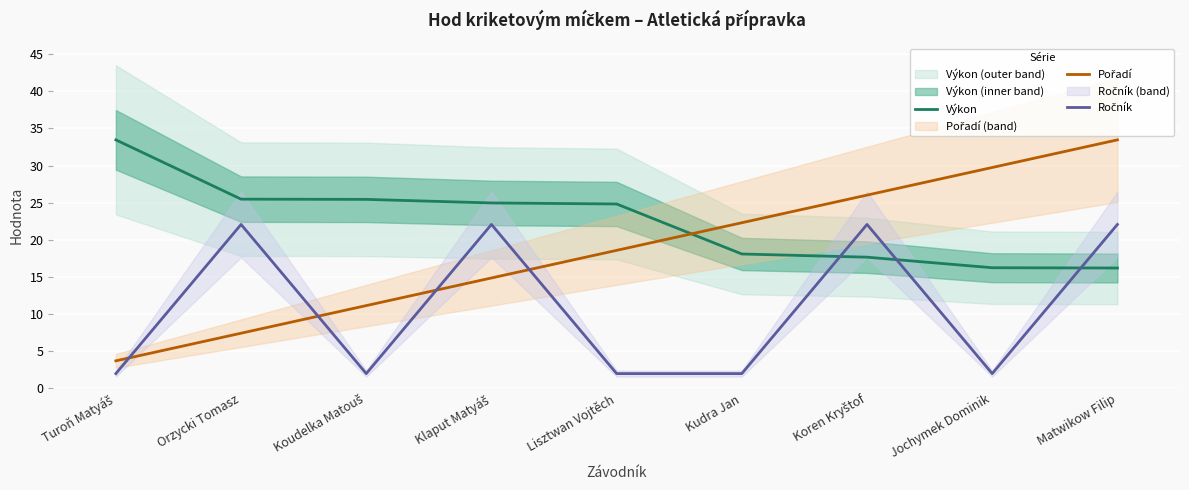

What is the lowest value of the Výkon series?

16.2